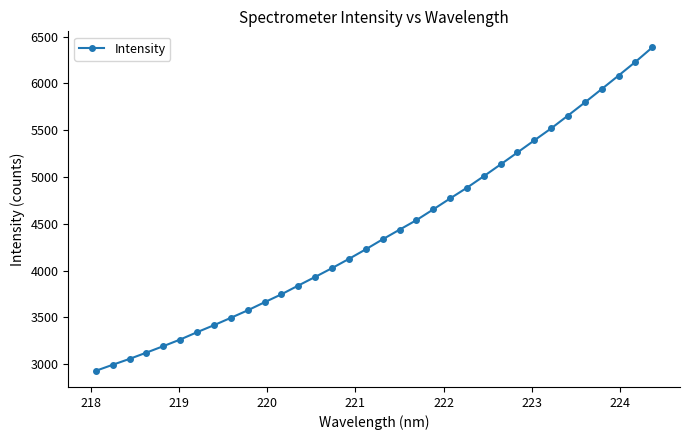

What is the value of the 15th point from the left?

4027.4